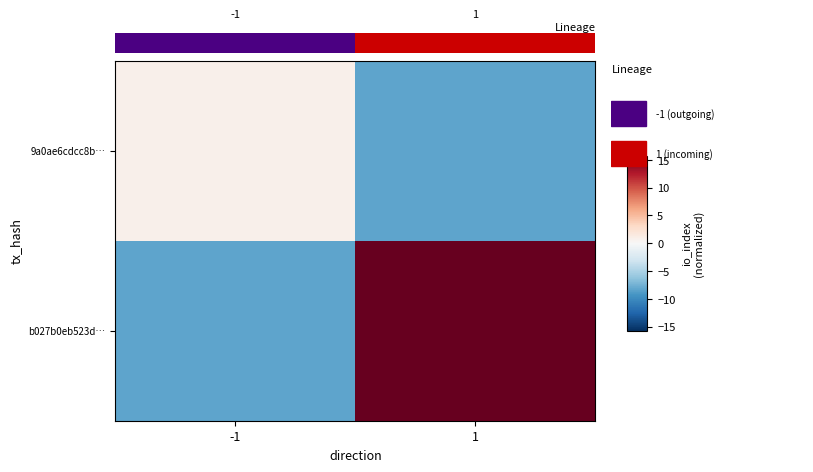

How many values in 9a0ae6cdcc8b… are below zero?

1